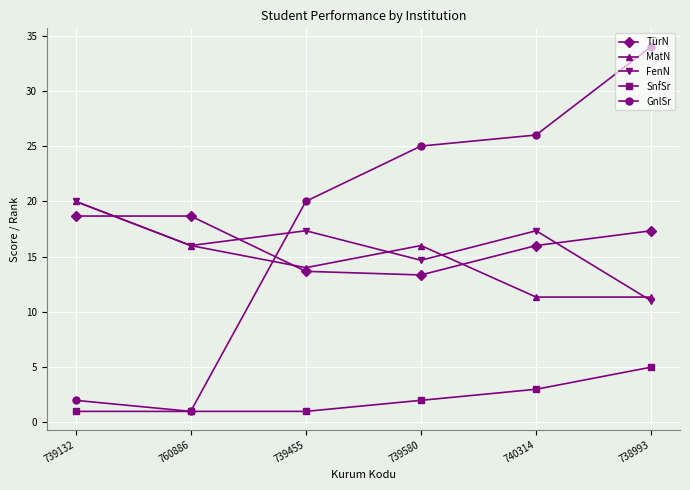

How many lines are shown in the chart?

5